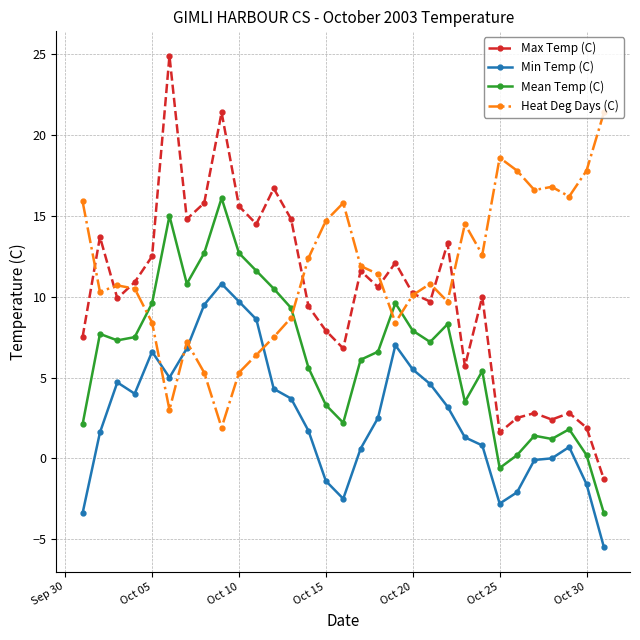

What is the lowest value of the Mean Temp (C) series?

-3.4